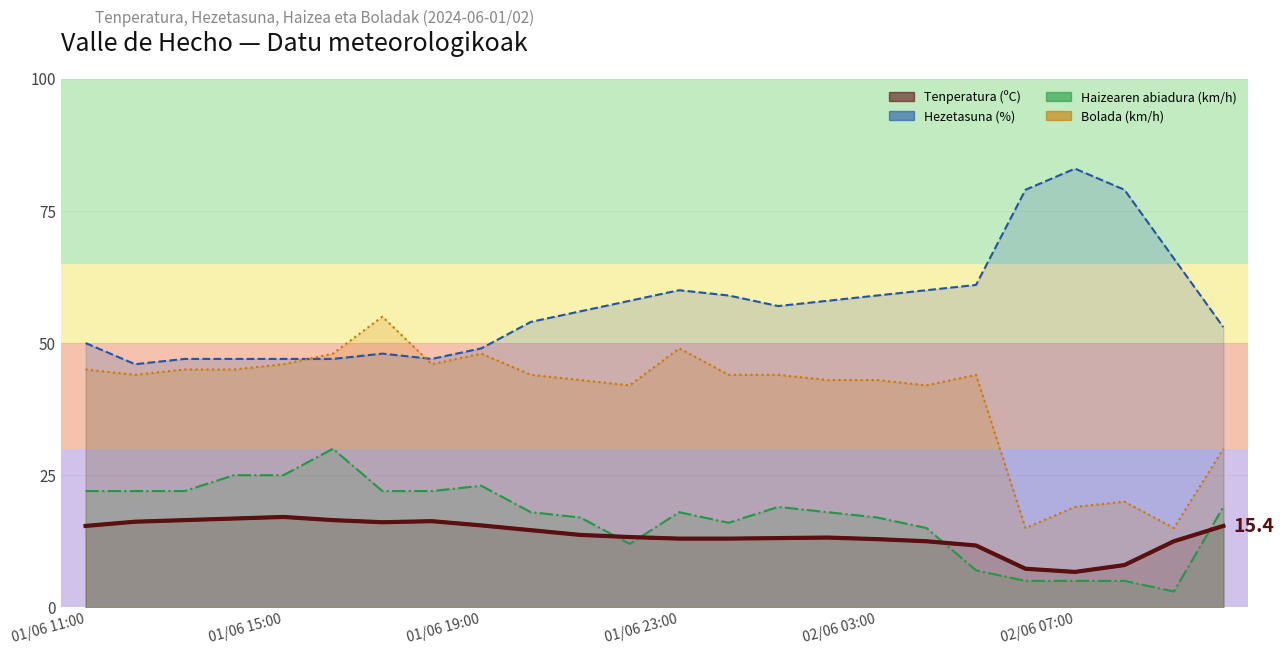

Which series has the widest spread of values?

Bolada (km/h)